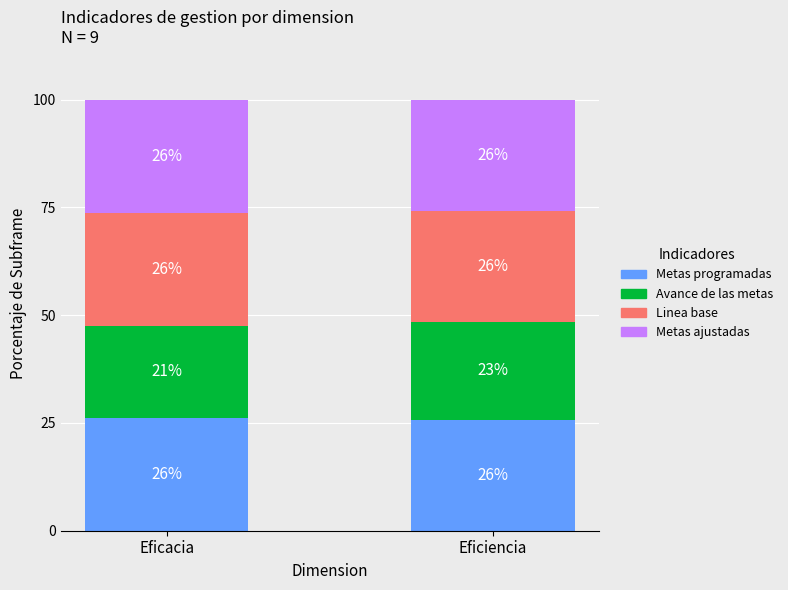

Are the bars grouped side by side (vs. stacked)?

No